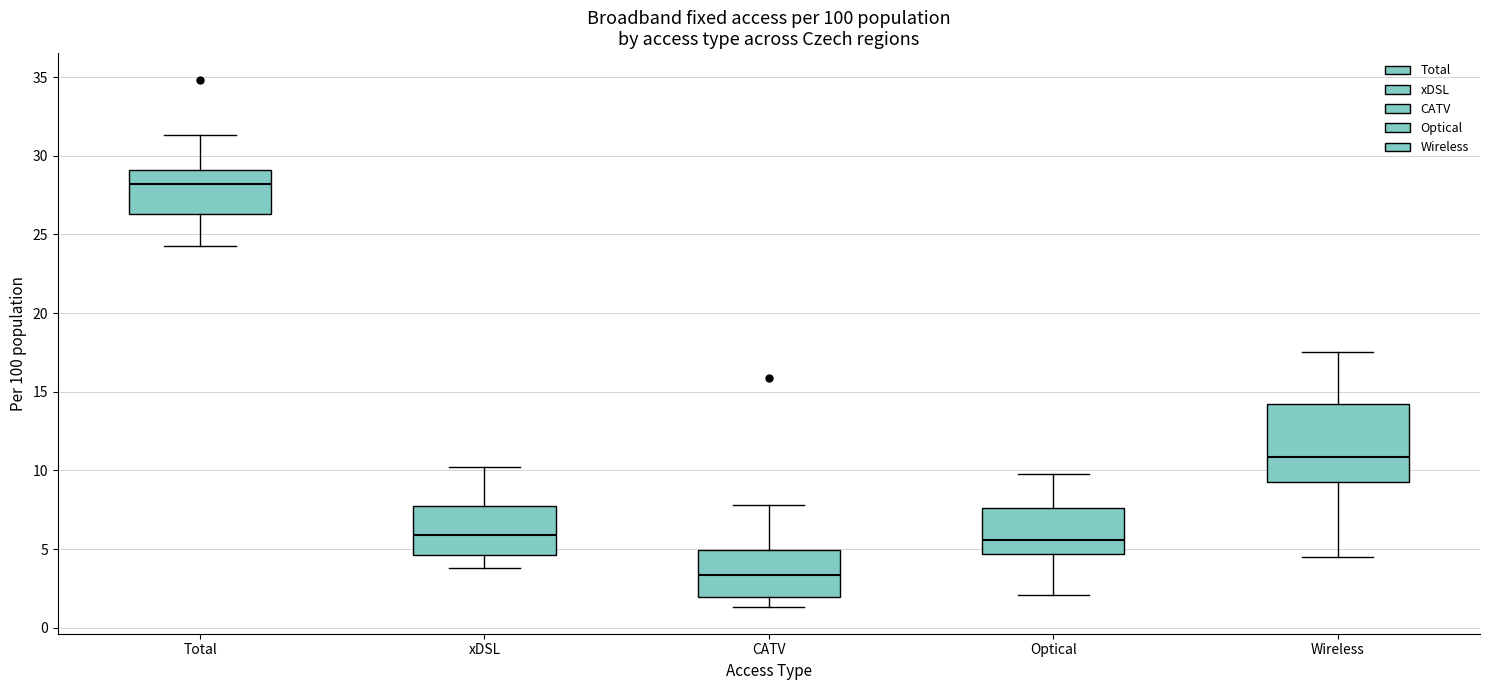

Comparing the boxes themselves (not the whiskers), which one is the tallest?

Wireless